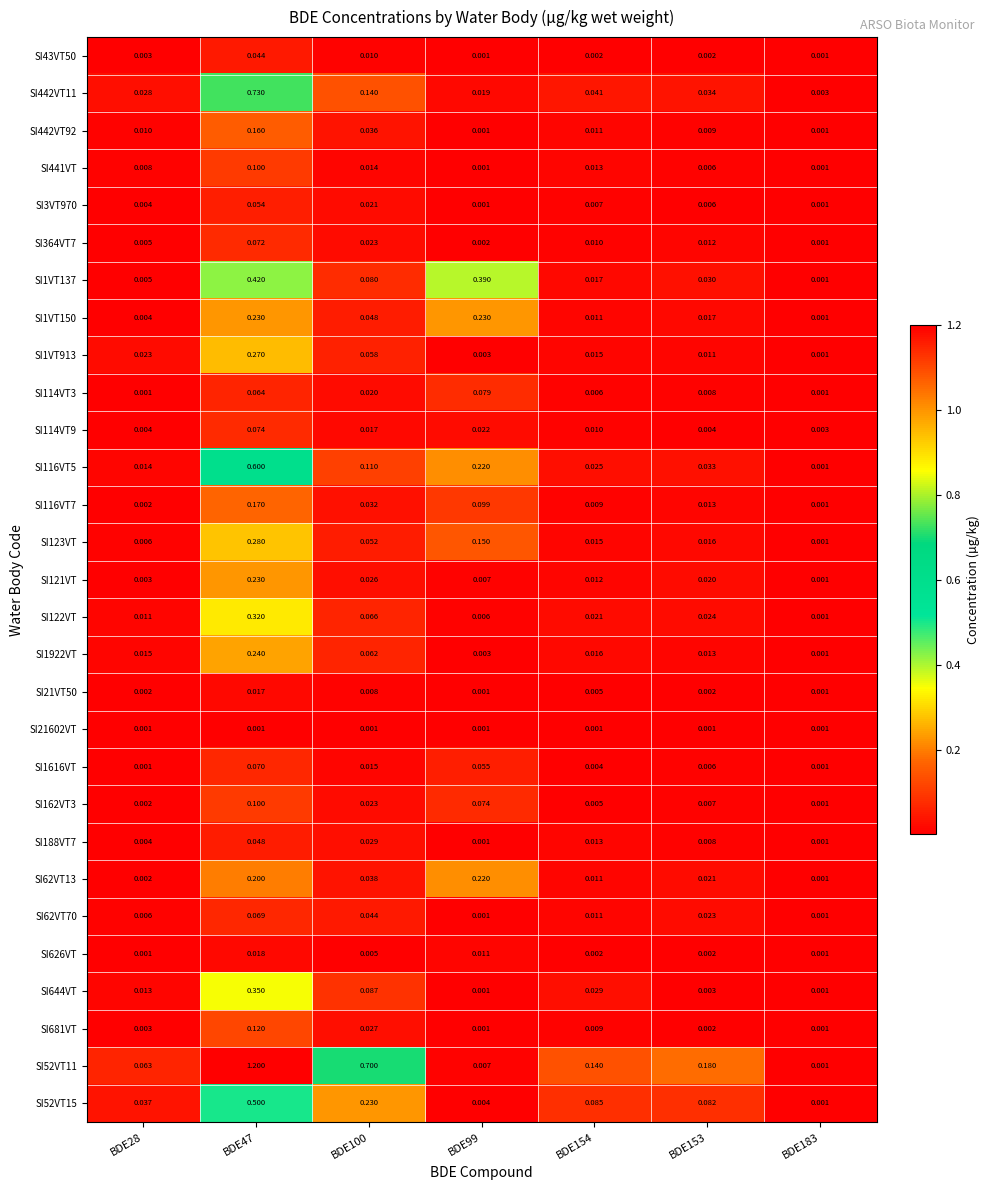

What is the difference between the highest and lowest values at BDE154?

0.1